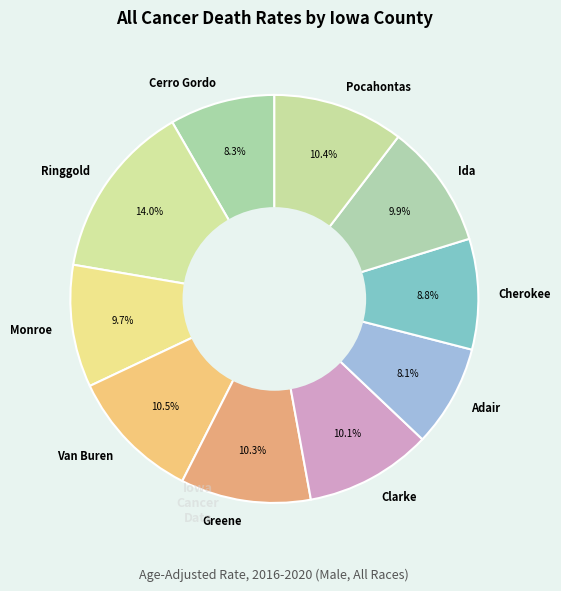

Is it true that Ringgold is 23% of the pie?

False